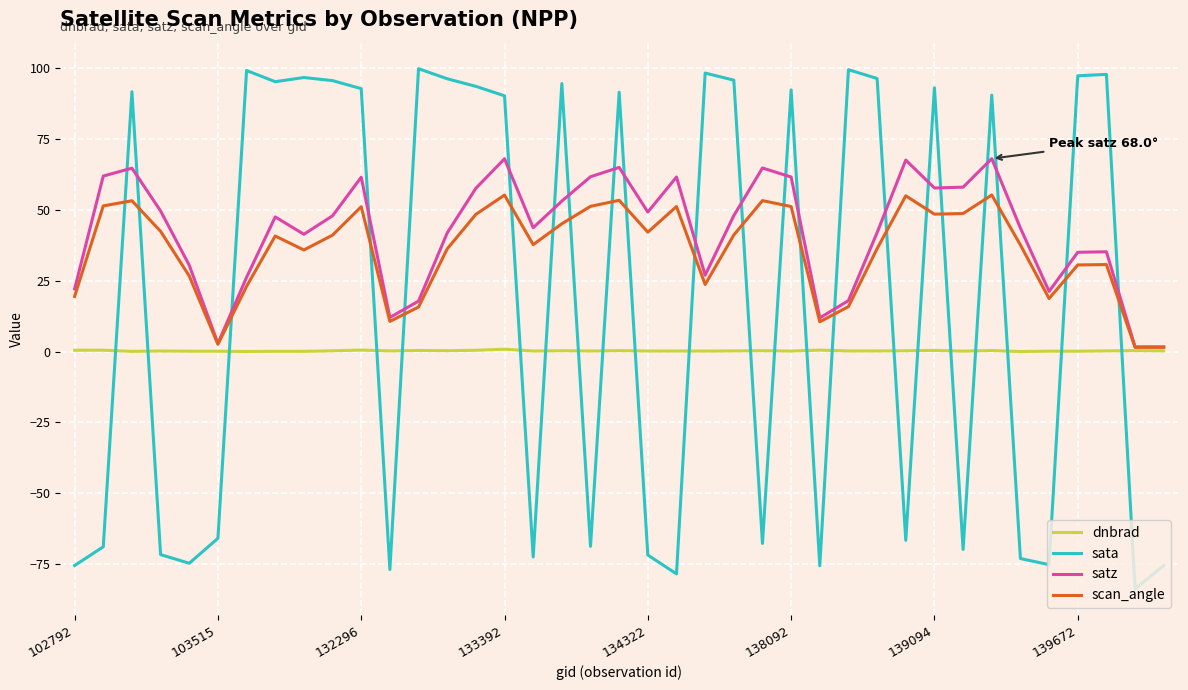

True or false: scan_angle and sata cross at least once.

True